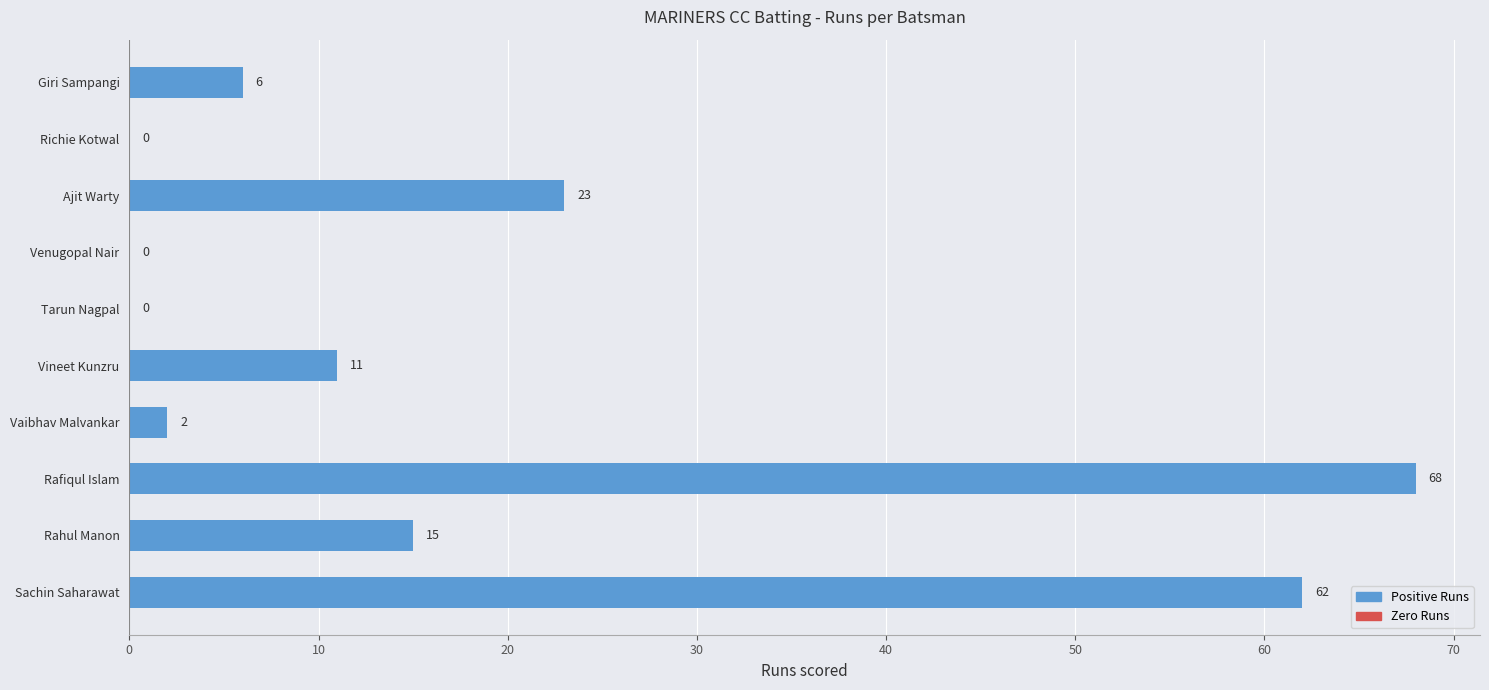

Reading top to bottom, list all the values displayed in this chart.

Giri Sampangi=6	Richie Kotwal=0	Ajit Warty=23	Venugopal Nair=0	Tarun Nagpal=0	Vineet Kunzru=11	Vaibhav Malvankar=2	Rafiqul Islam=68	Rahul Manon=15	Sachin Saharawat=62